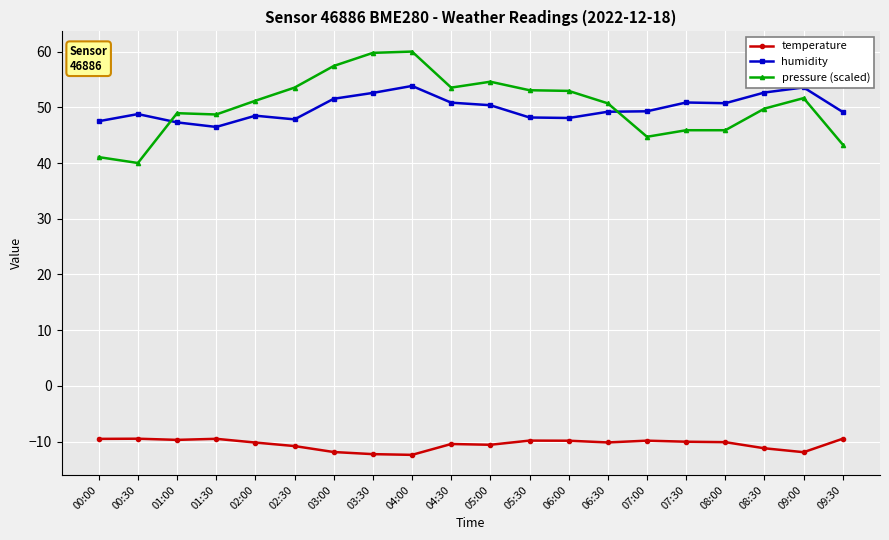

What is the average value of the pressure (scaled) series?

50.3